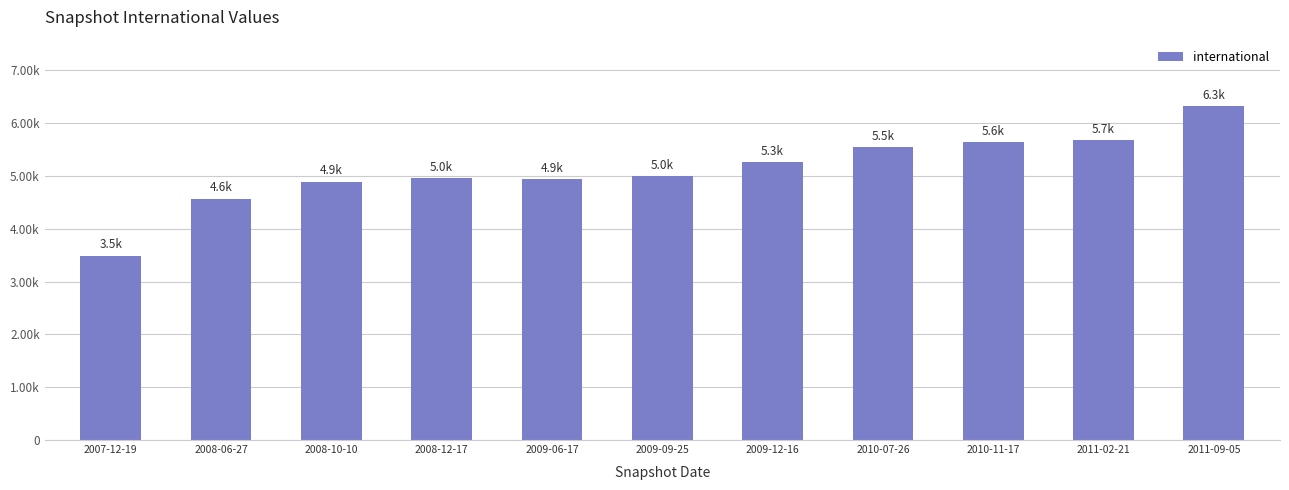

At which category does the chart reach its peak across all series?

2011-09-05